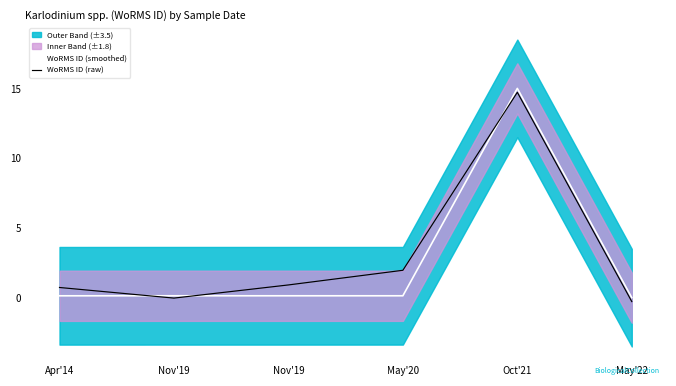

What value does the WoRMS ID (smoothed) series have at Nov'19?

0.1